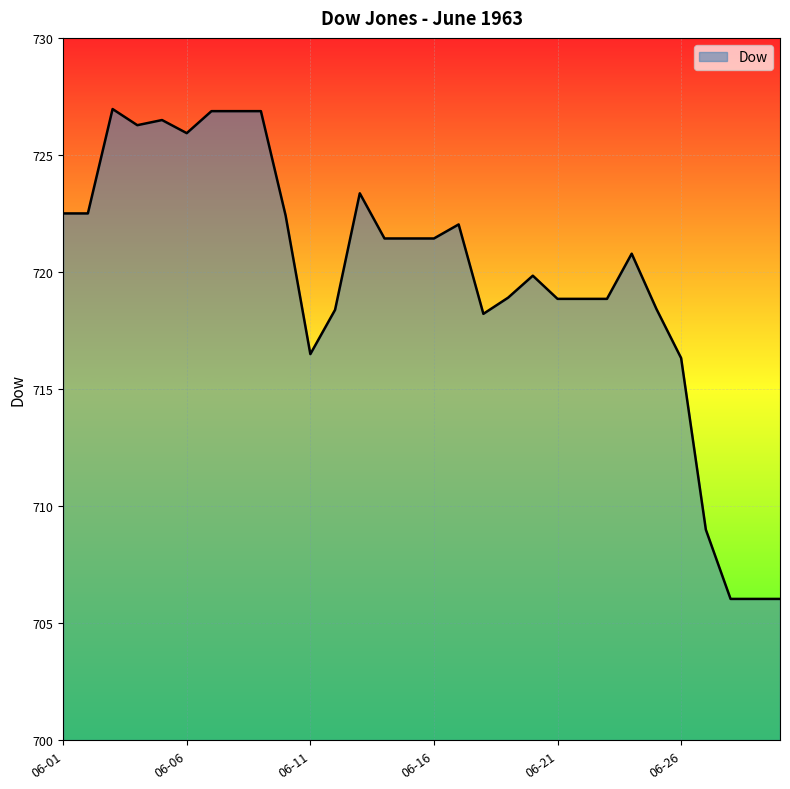

What is the difference between the maximum and minimum values?

20.9